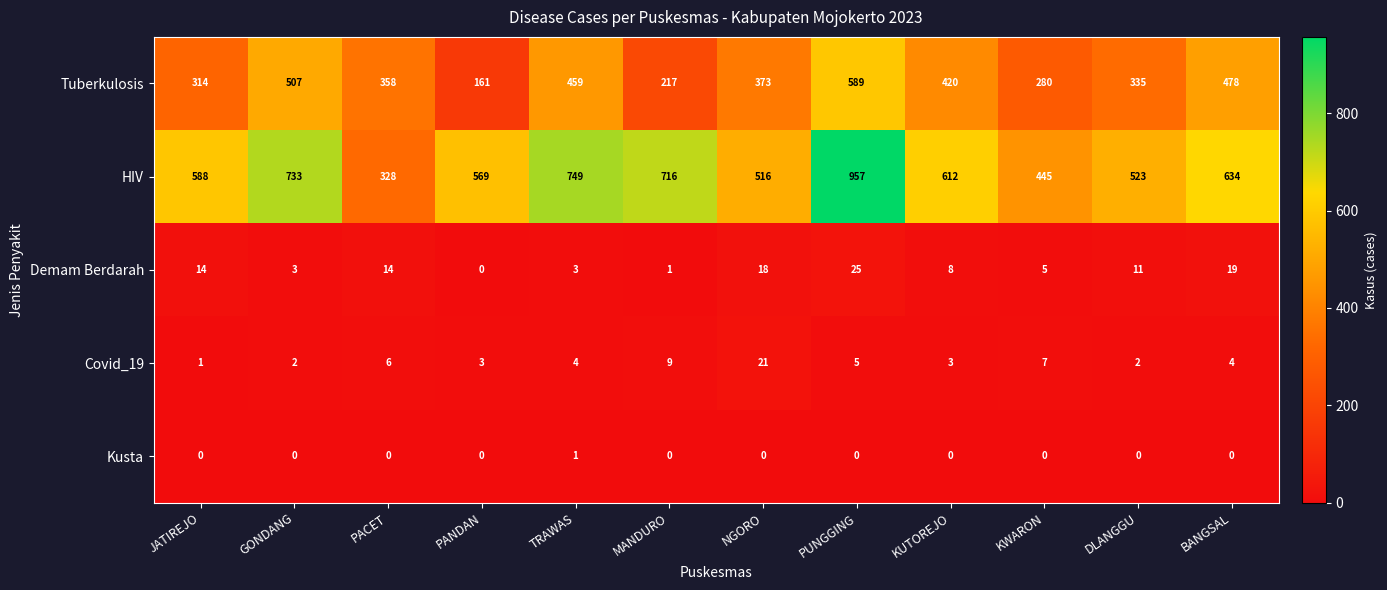

What is the highest value of the Demam Berdarah series?

25